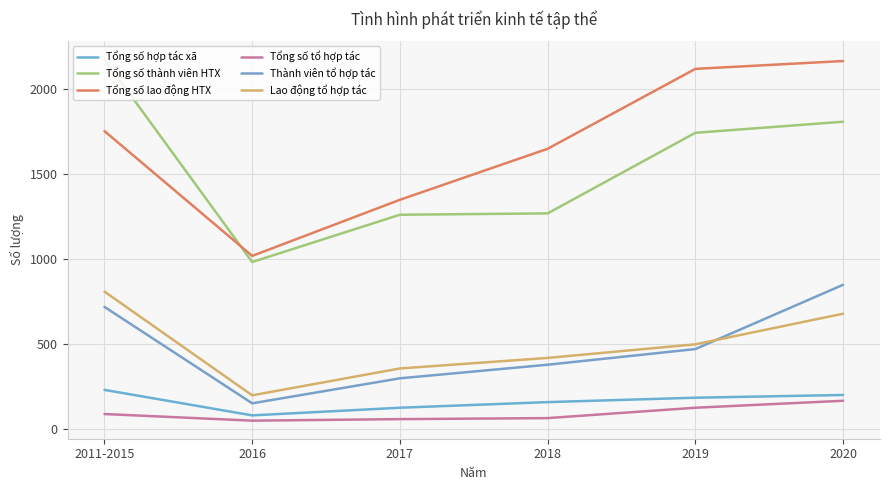

Reading left to right, list all the values displayed in this chart.

Tổng số hợp tác xã: 232	82	127	160	186	202
Tổng số thành viên HTX: 2176	984	1262	1270	1744	1809
Tổng số lao động HTX: 1754	1020	1350	1650	2120	2166
Tổng số tổ hợp tác: 90	51	60	66	127	168
Thành viên tổ hợp tác: 720	153	300	380	472	850
Lao động tổ hợp tác: 810	200	358	420	500	680